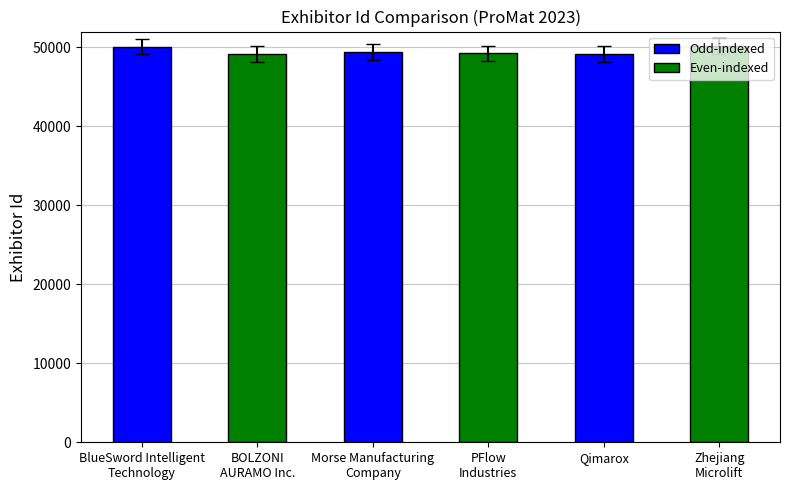

What position from the right is Zhejiang
Microlift?

1